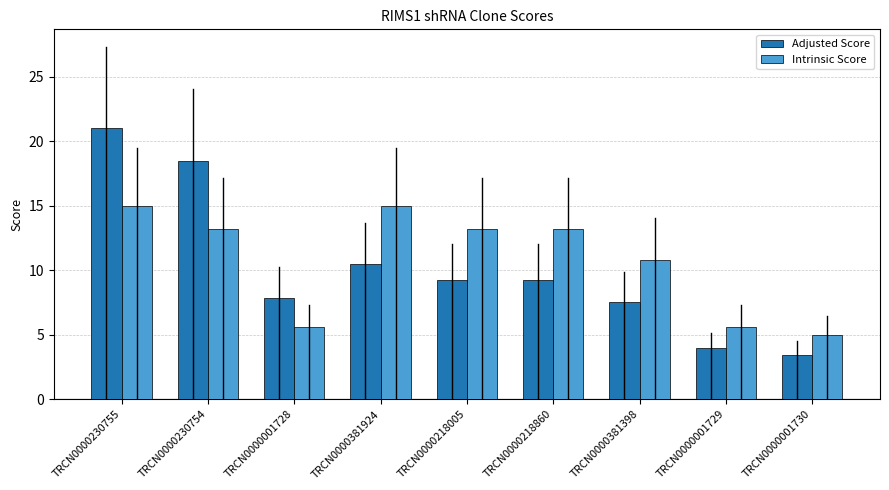

How many values in the Adjusted Score series are below 9?

4